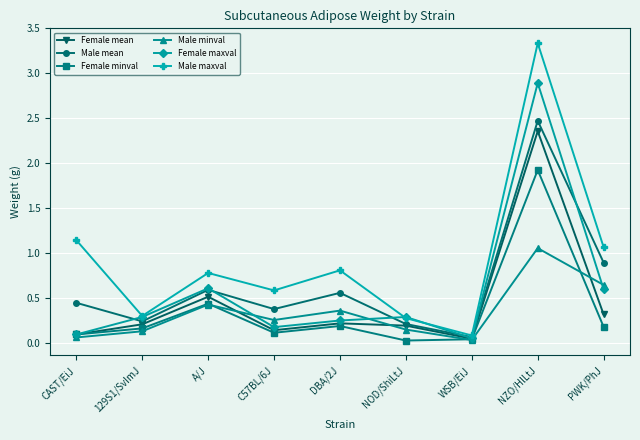

What is the sum of all Male mean values?

5.9